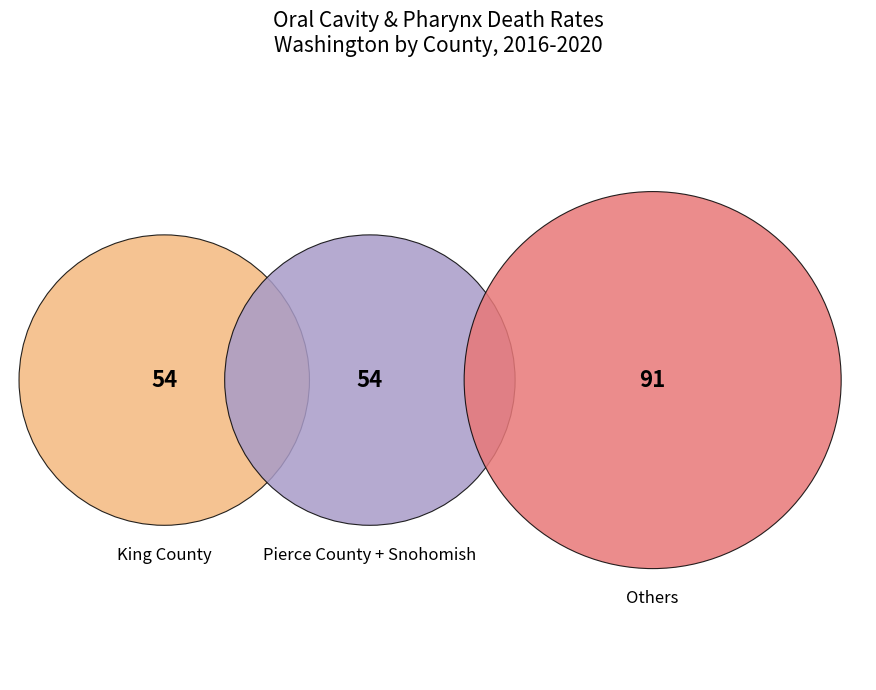

What percentage is NOT represented by King County?

72.9%